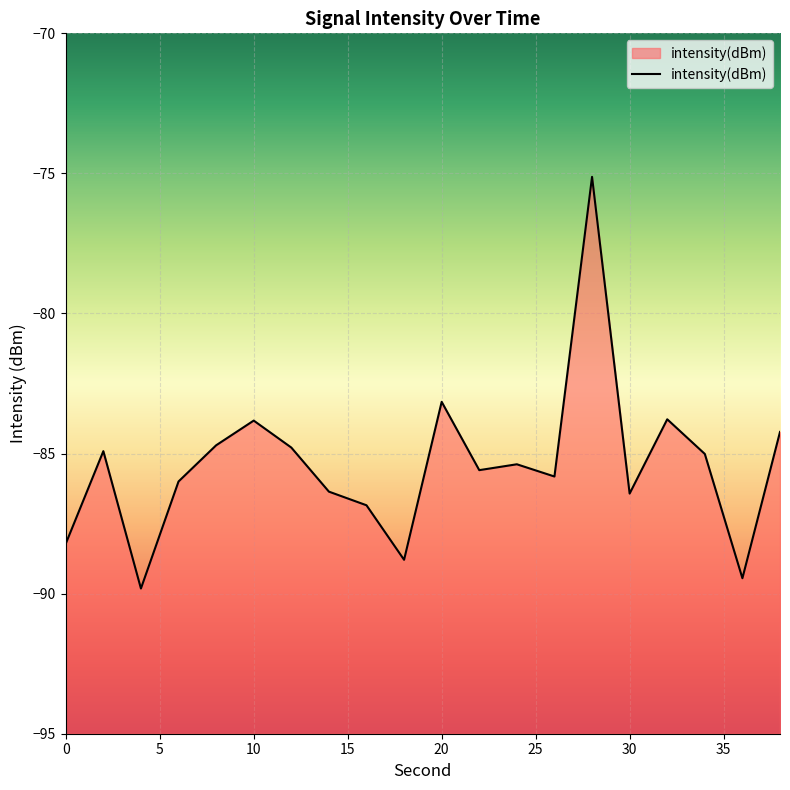

Where does the data first go above -85?

2